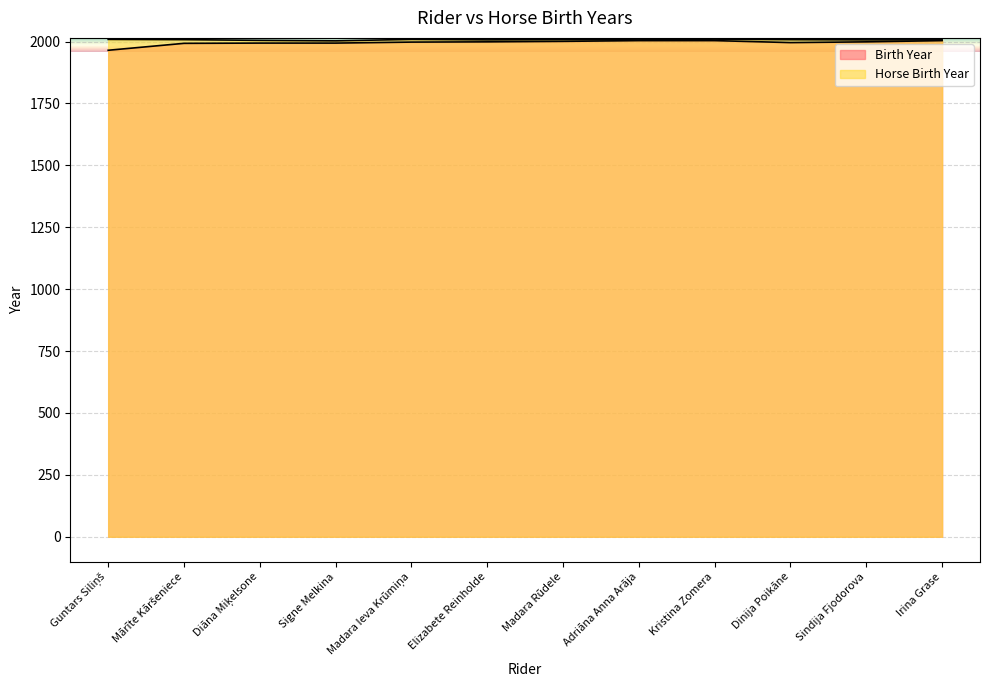

What is the difference between the maximum and minimum values in the Horse Birth Year series?

7